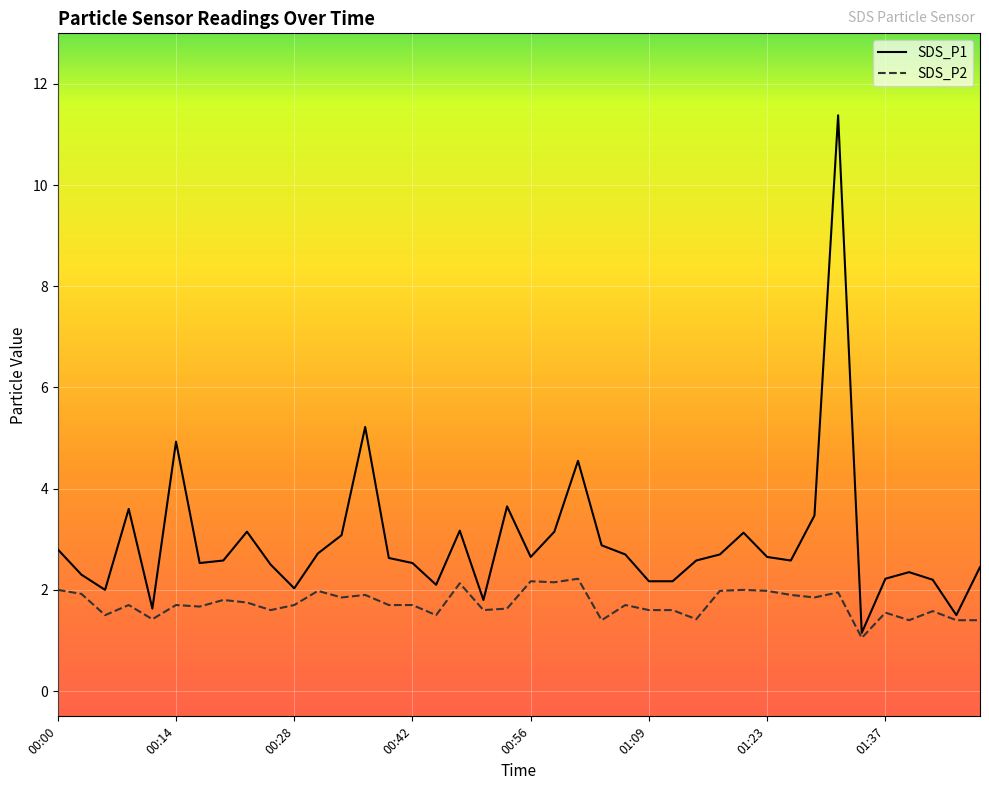

Where is the first local maximum for SDS_P1?

00:09